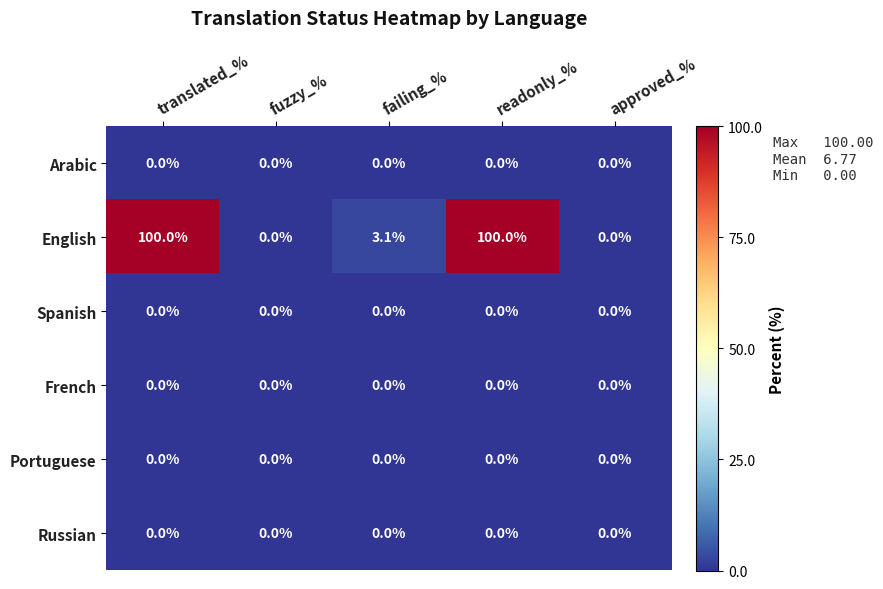

What is the difference between the English values at fuzzy_% and translated_%?

100.0